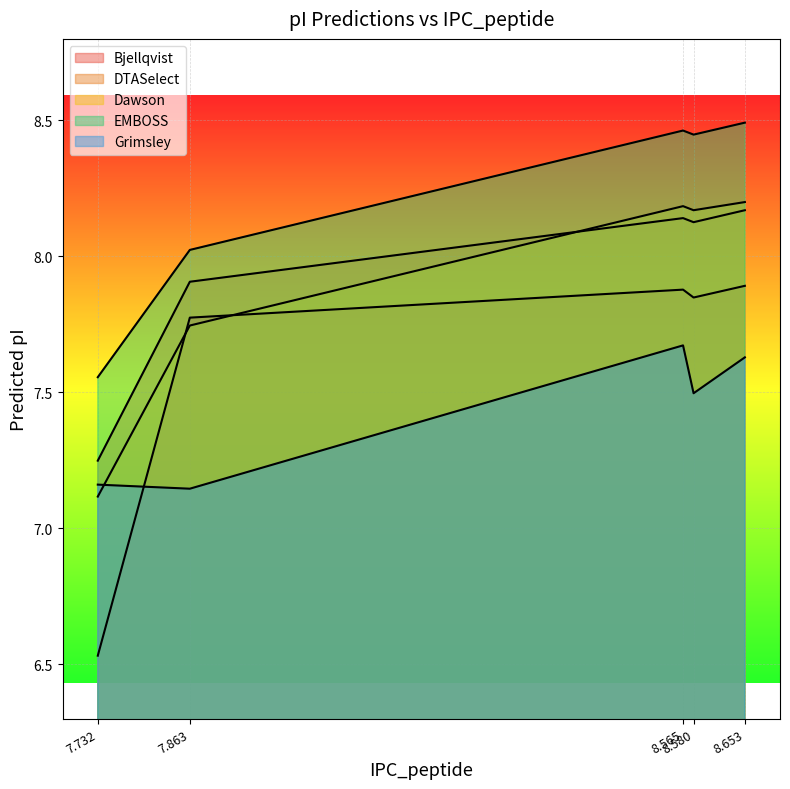

What is the smallest value displayed?

6.5